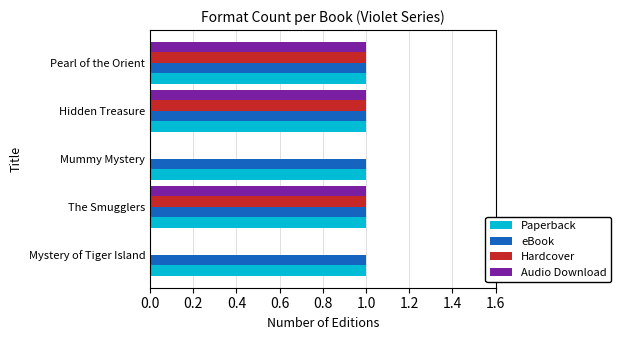

What is the sum of all Audio Download values?

3